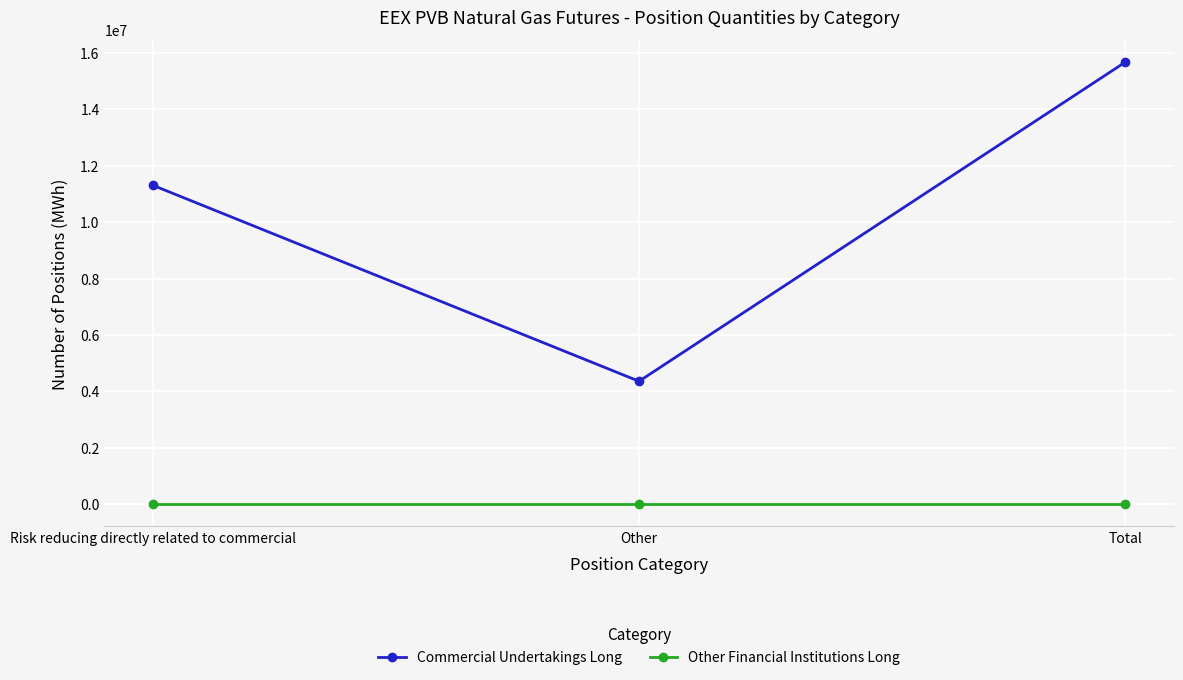

Rank the series by their maximum value, from lowest to highest.

Other Financial Institutions Long, Commercial Undertakings Long